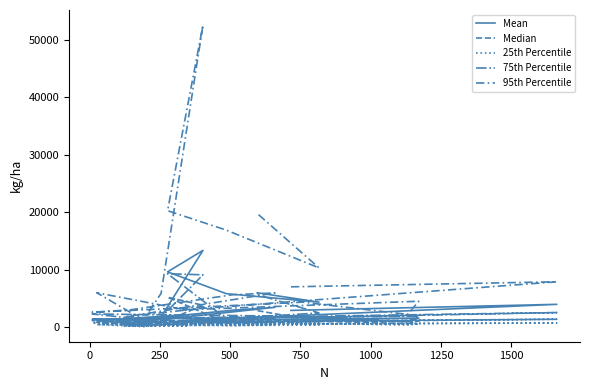

What is the average value of the 75th Percentile series?

2569.9